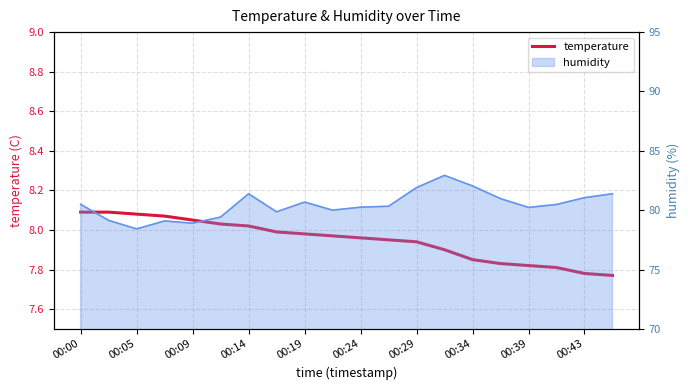

Where is the data nearest to the value 7?

19